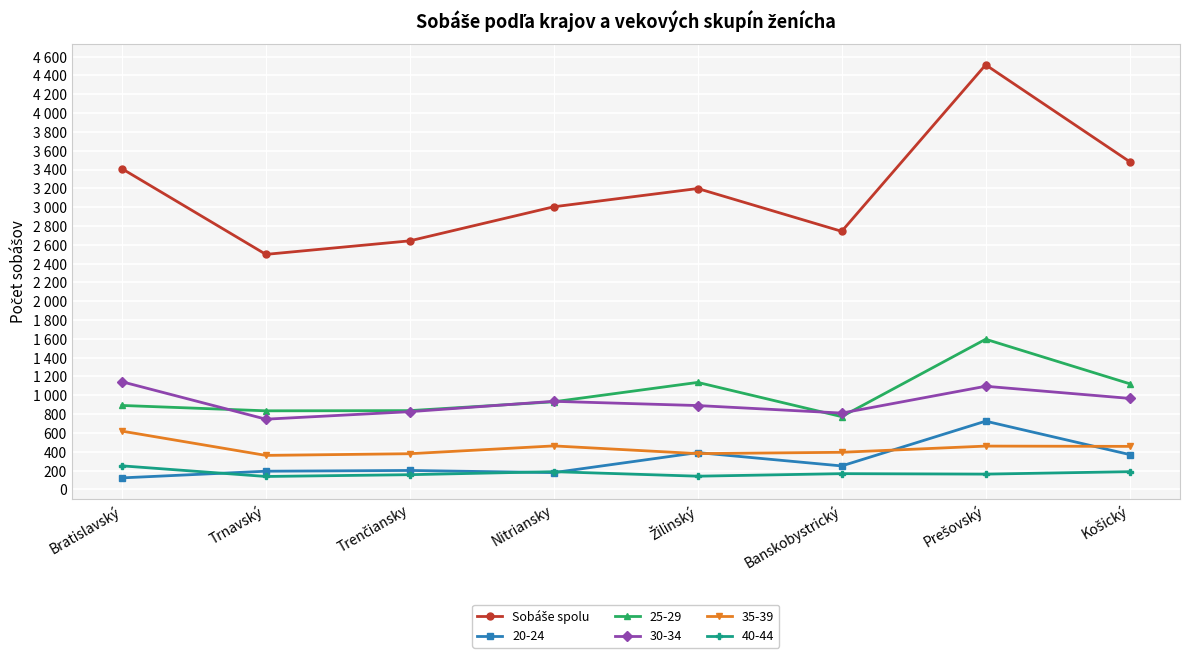

What position from the left is Trnavský?

2